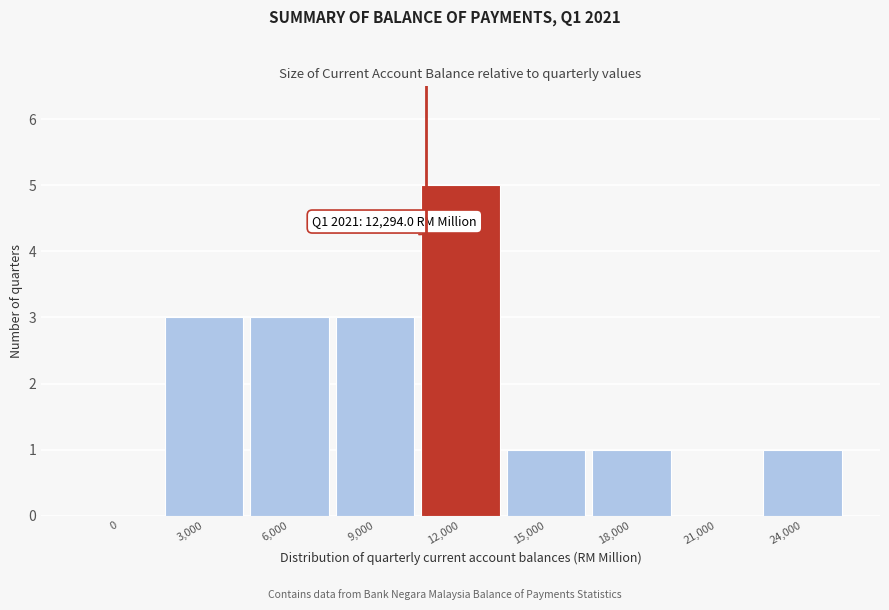

Reading right to left, list all the values displayed in this chart.

24,000=1	21,000=0	18,000=1	15,000=1	12,000=5	9,000=3	6,000=3	3,000=3	0=0